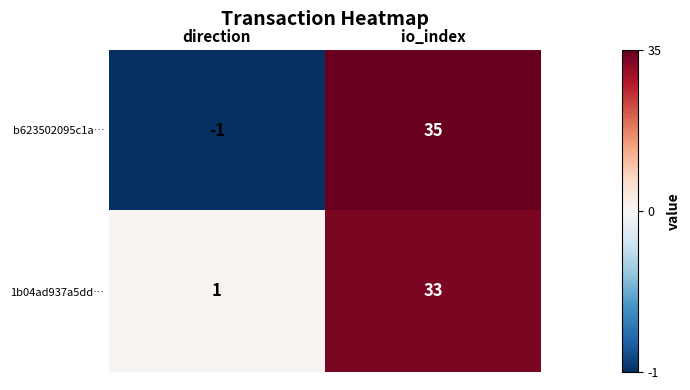

The 1b04ad937a5dd… series shows 1 at direction. True or false?

True